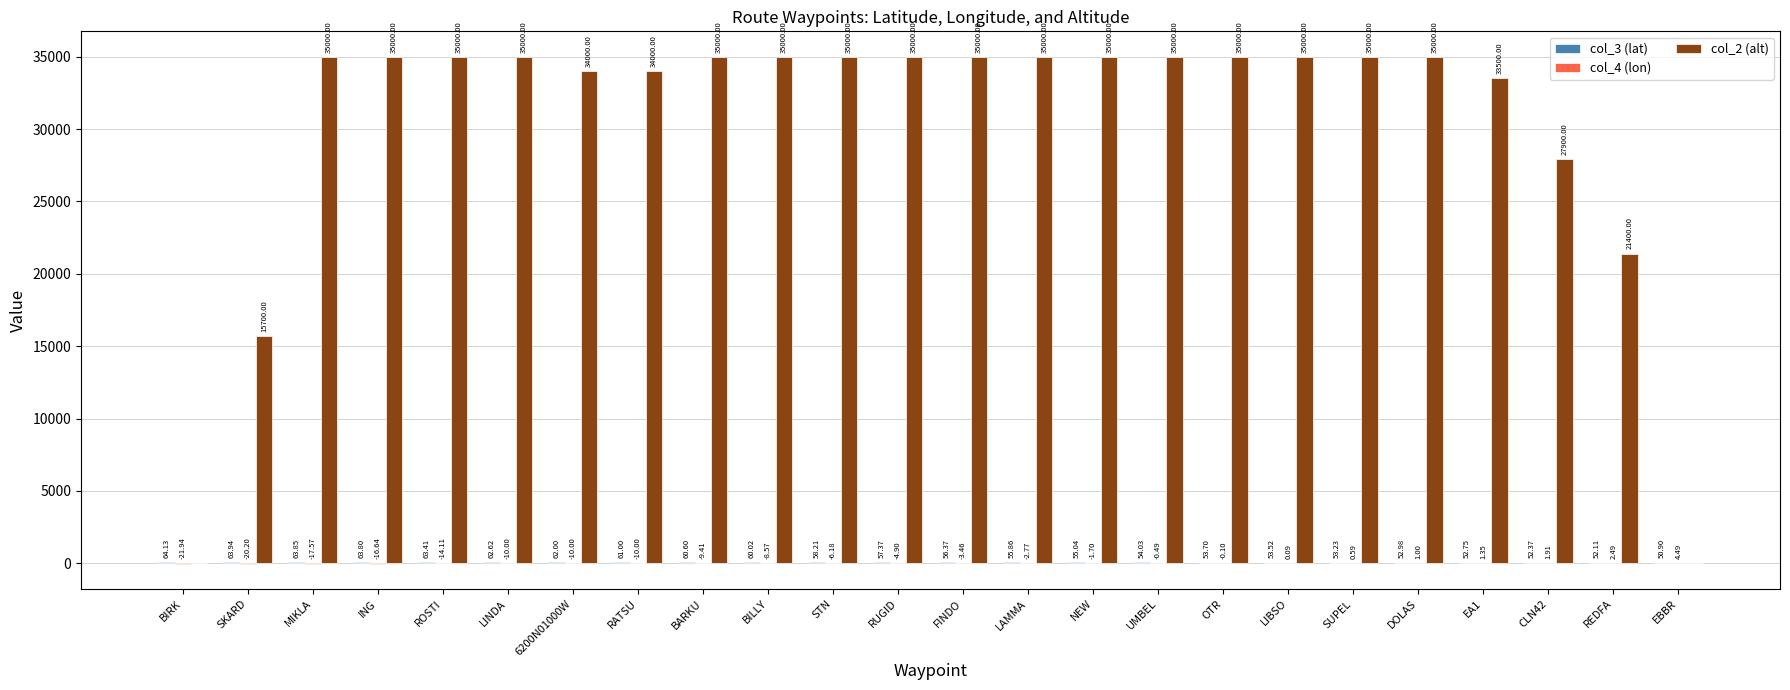

Are the bars horizontal?

No